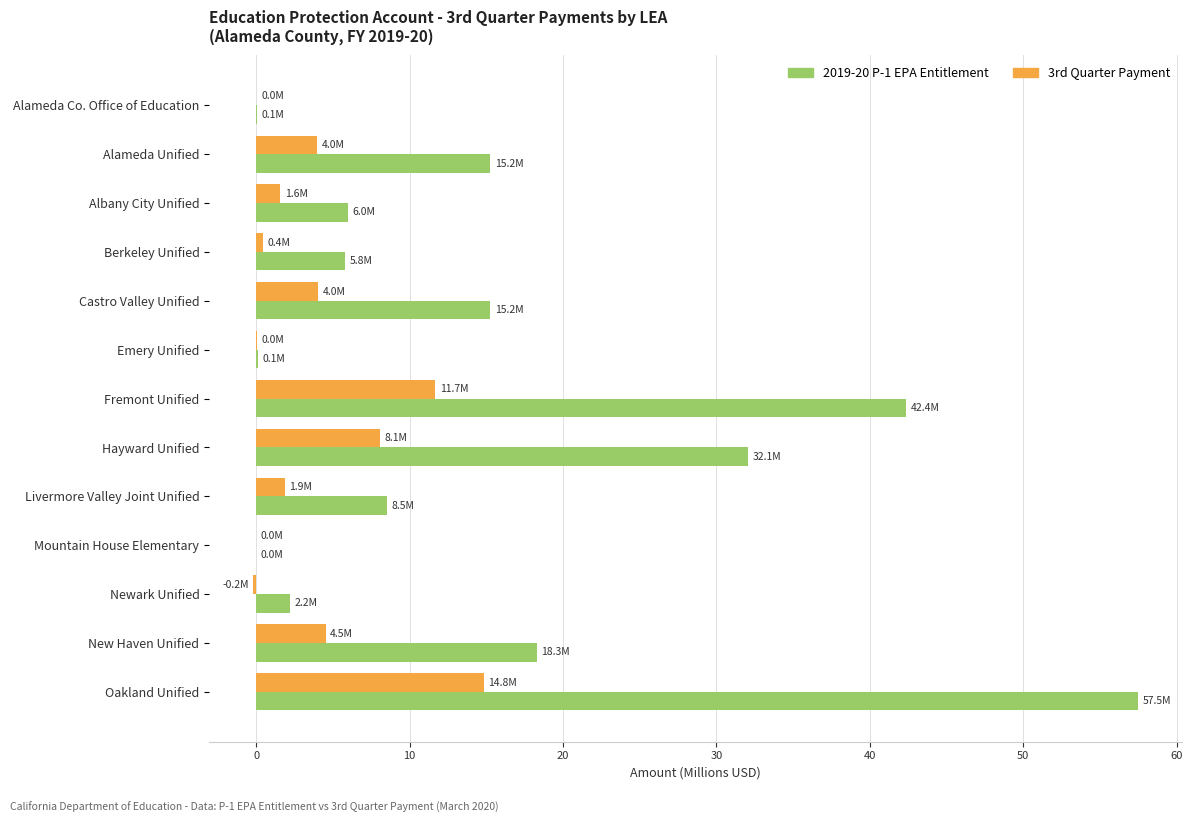

How many values in the 3rd Quarter Payment series exceed 1?

8